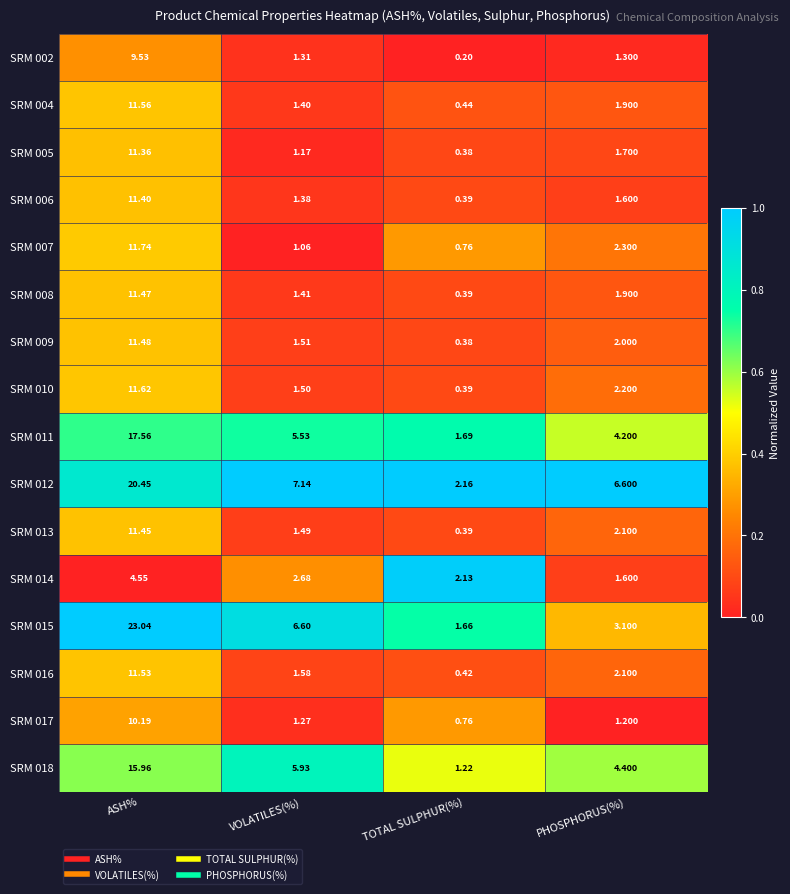

Rank the categories by SRM 006 value from lowest to highest.

TOTAL SULPHUR(%), VOLATILES(%), PHOSPHORUS(%), ASH%